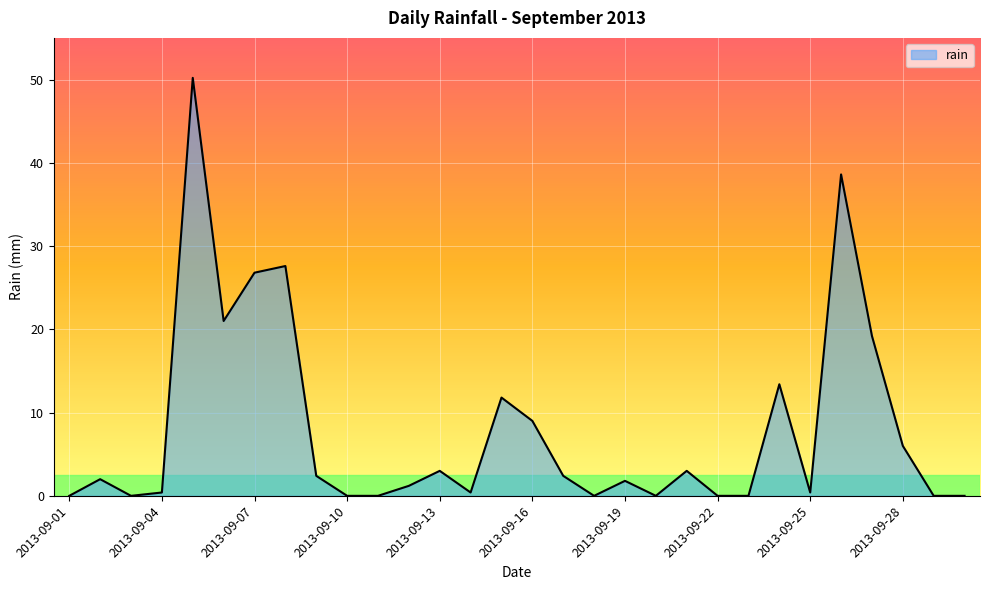

What is the maximum value shown in the chart?

50.2